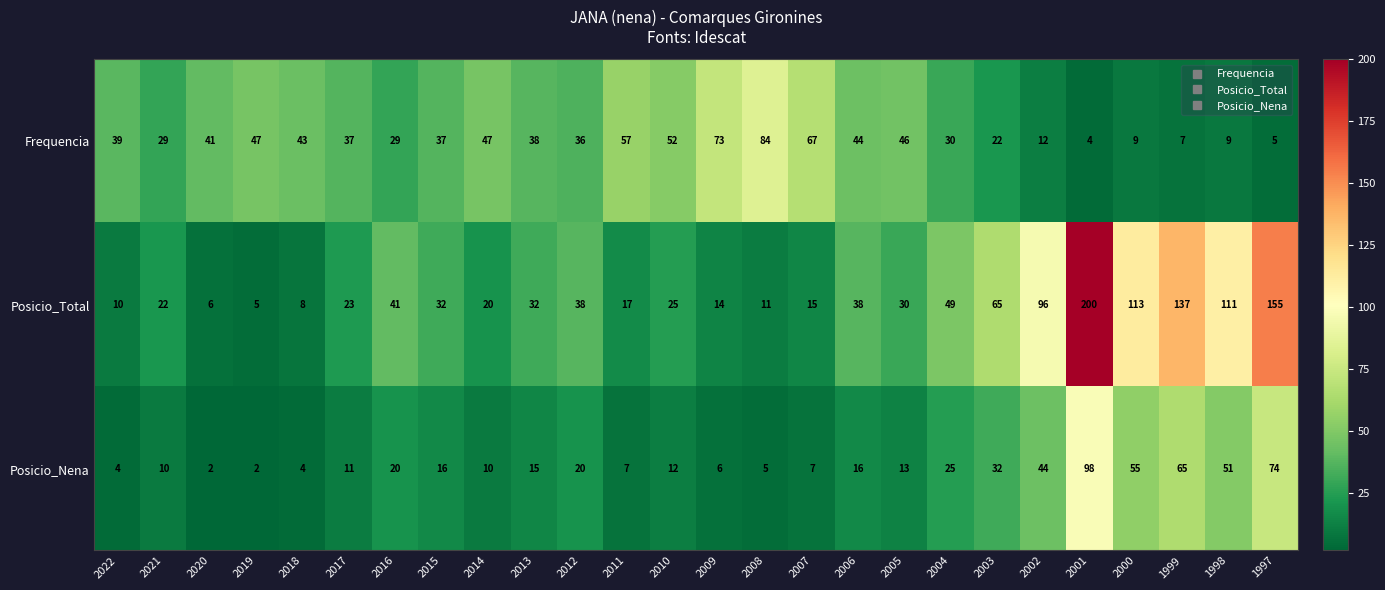

Rank the series at 1997 from highest to lowest value.

Posicio_Total, Posicio_Nena, Frequencia